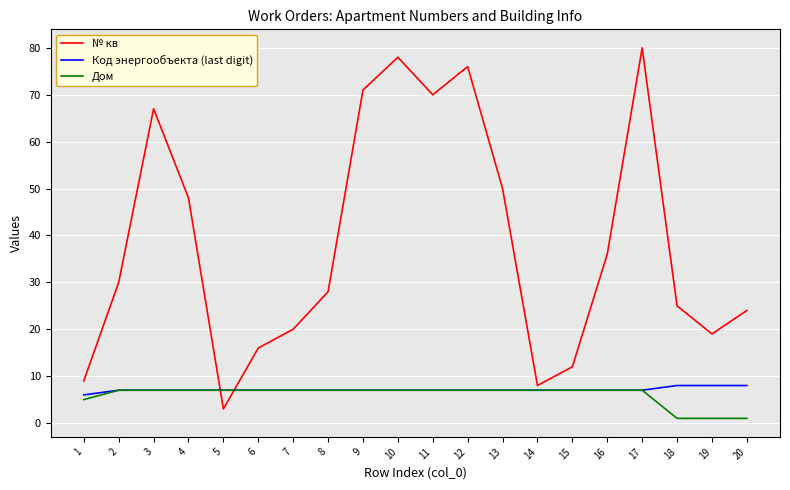

Which category has the highest value across all series?

17